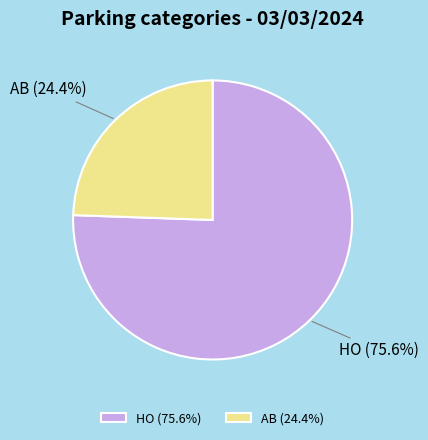

What percentage is the AB slice, to the nearest percent?

24%